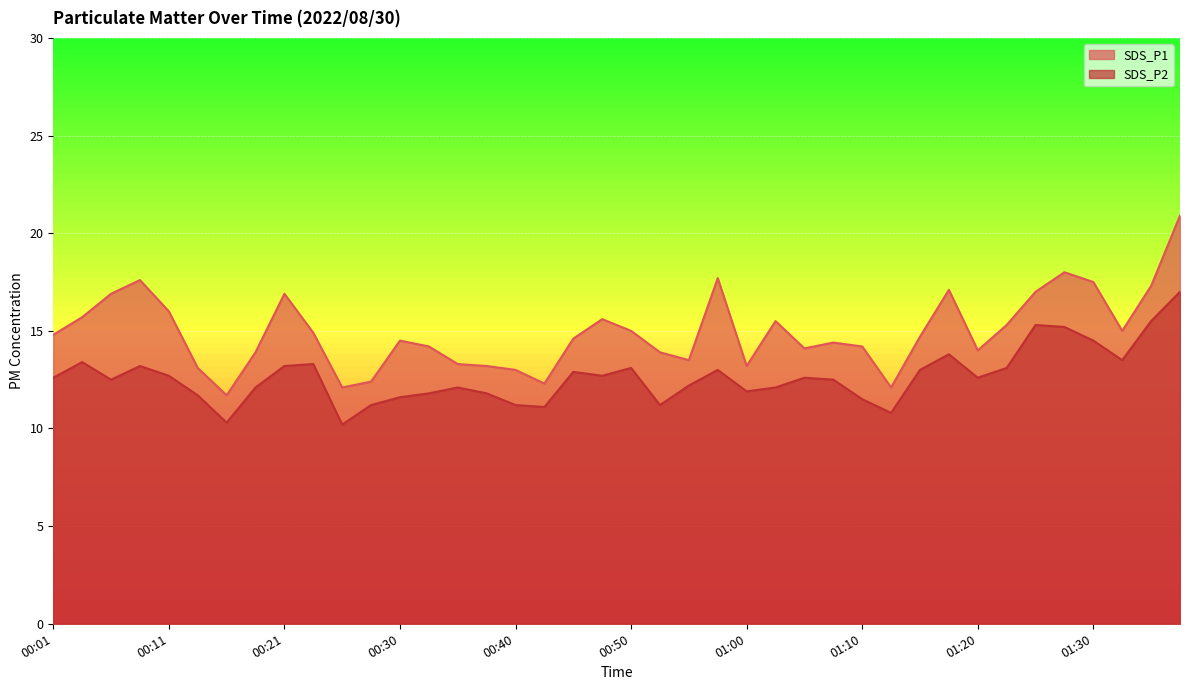

Rank the series by their average value, from lowest to highest.

SDS_P2, SDS_P1